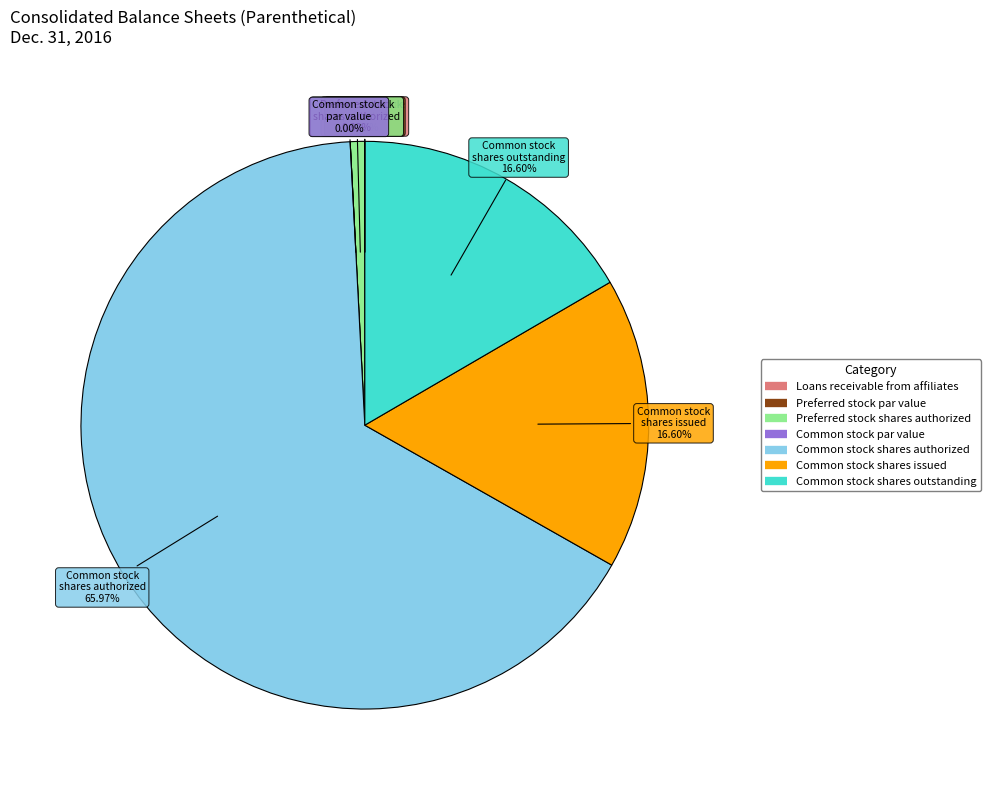

What percentage is the Common stock, shares issued slice, to the nearest percent?

17%